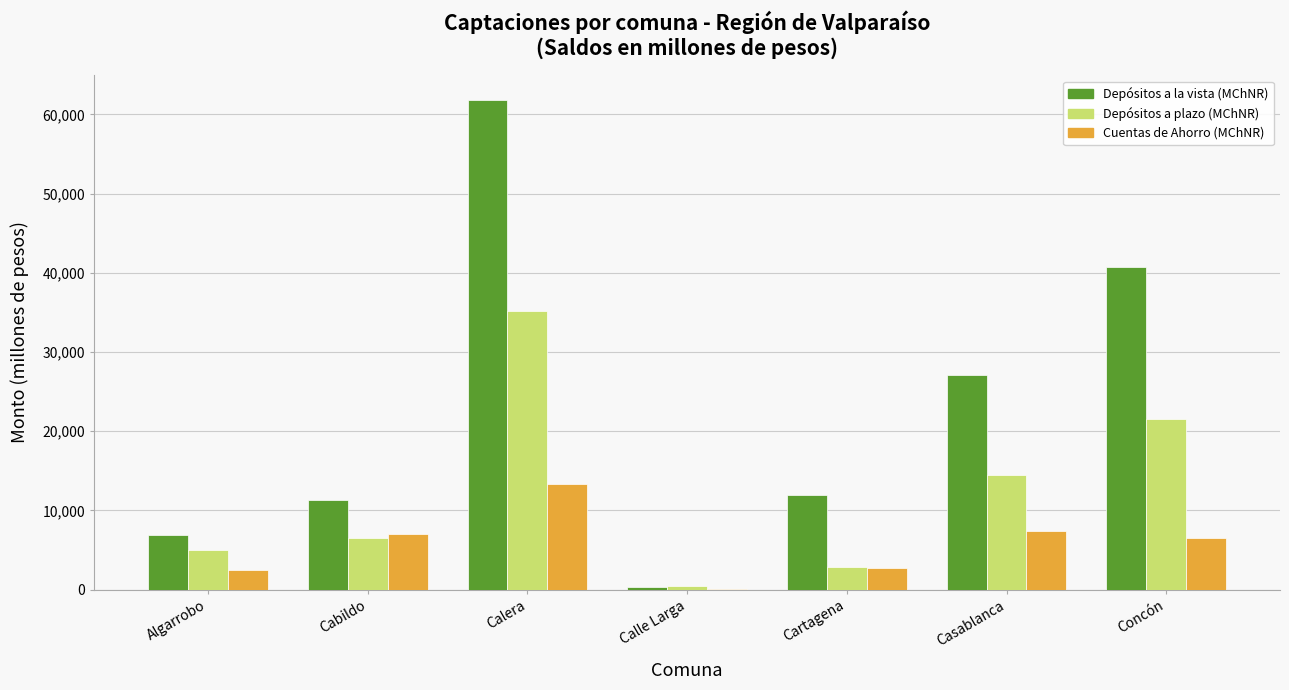

Reading right to left, transcribe all the data shown in this chart.

Depósitos a la vista (MChNR): Concón=40715.1	Casablanca=27023.4	Cartagena=11942.9	Calle Larga=295.2	Calera=61824.7	Cabildo=11263.3	Algarrobo=6913.3
Depósitos a plazo (MChNR): Concón=21579.8	Casablanca=14463.6	Cartagena=2810.1	Calle Larga=488.9	Calera=35226.3	Cabildo=6471.3	Algarrobo=5011.5
Cuentas de Ahorro (MChNR): Concón=6522.4	Casablanca=7441.0	Cartagena=2693.0	Calle Larga=67.9	Calera=13262.8	Cabildo=7035.8	Algarrobo=2413.3